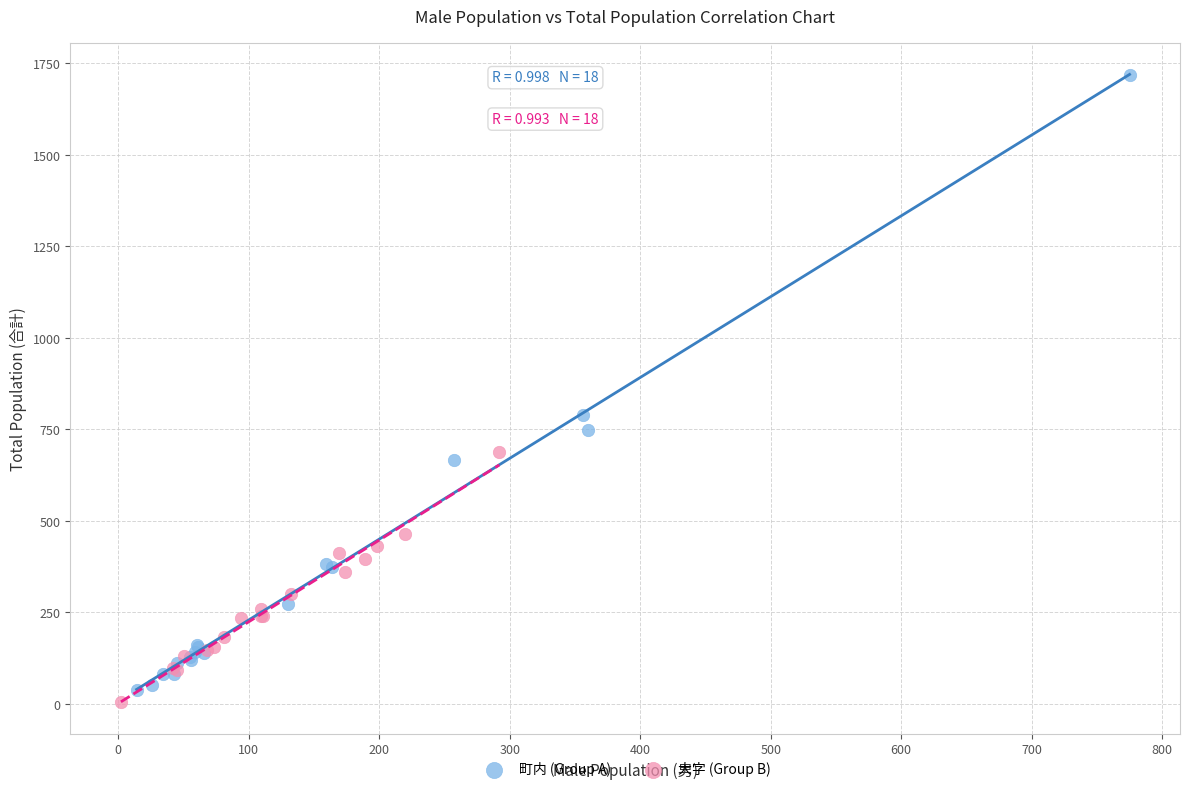

What are all the series names shown in the legend?

町内 (Group A), 大字 (Group B)